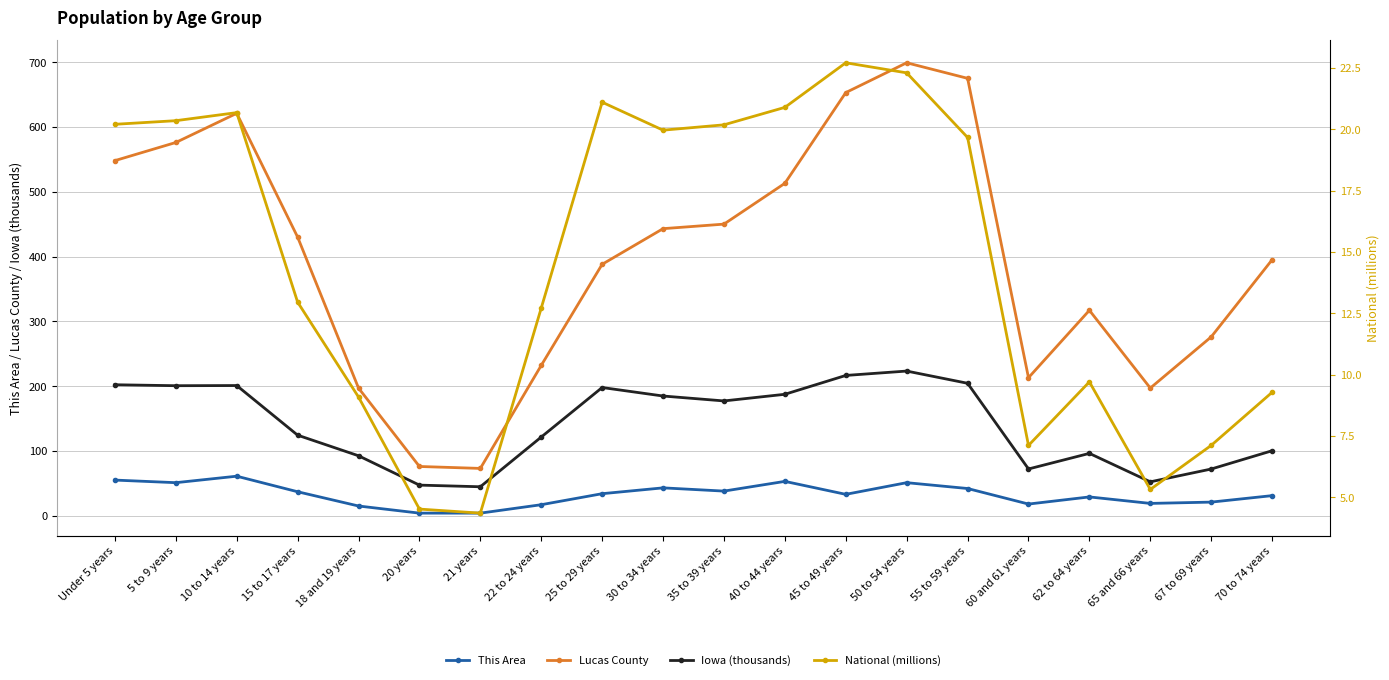

At which label is Iowa (thousands) closest to 133?

15 to 17 years